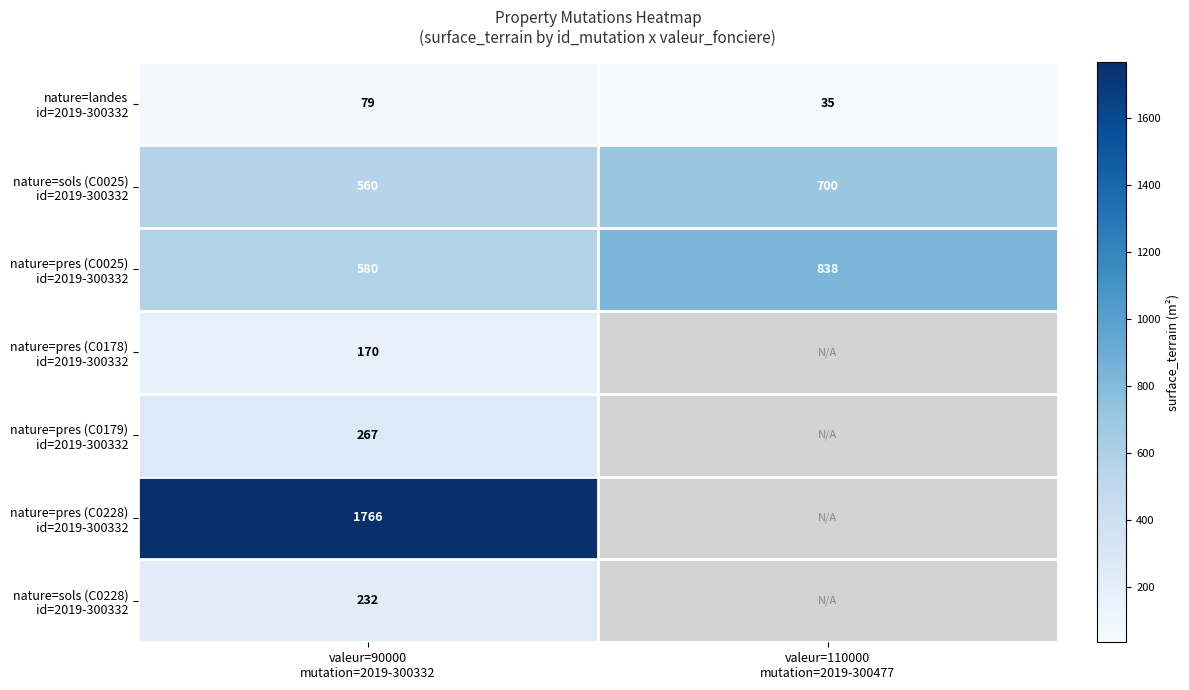

Rank the series by their maximum value, from lowest to highest.

nature=landes id=2019-300332, nature=pres (C0178) id=2019-300332, nature=sols (C0228) id=2019-300332, nature=pres (C0179) id=2019-300332, nature=sols (C0025) id=2019-300332, nature=pres (C0025) id=2019-300332, nature=pres (C0228) id=2019-300332